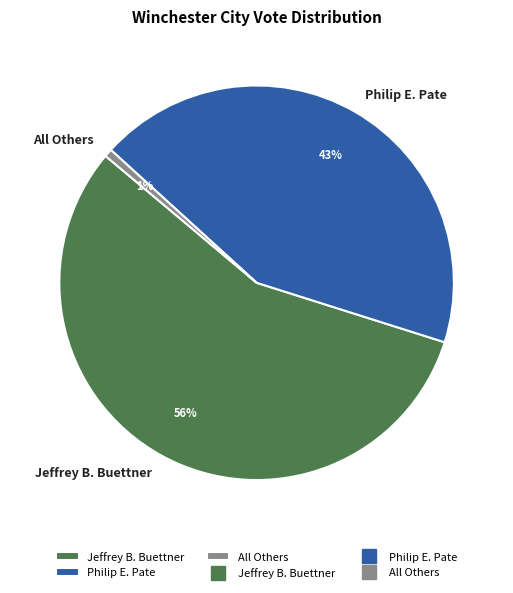

Does Philip E. Pate represent more than half of the total?

No